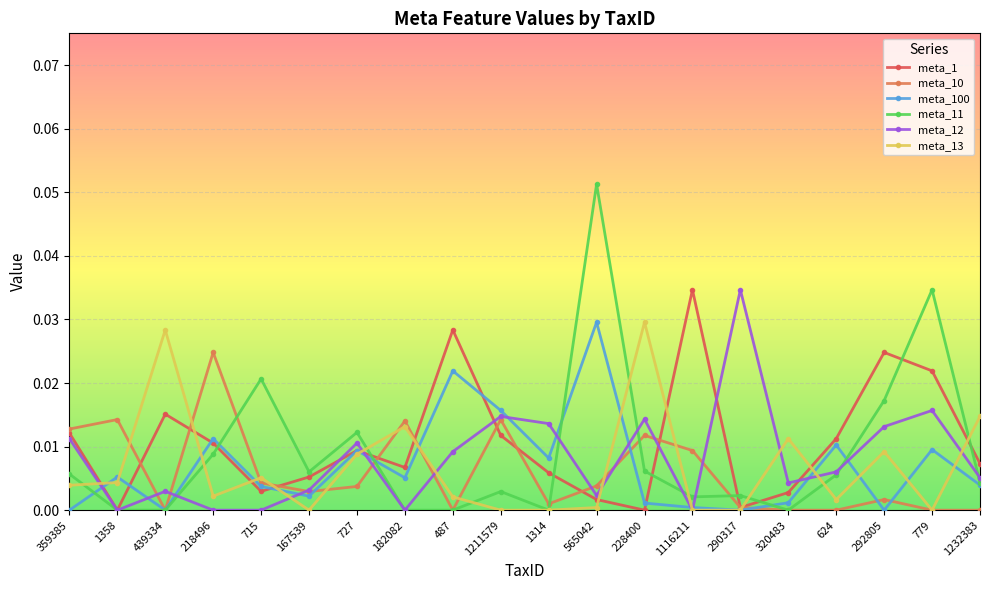

Which series has the widest spread of values?

meta_11